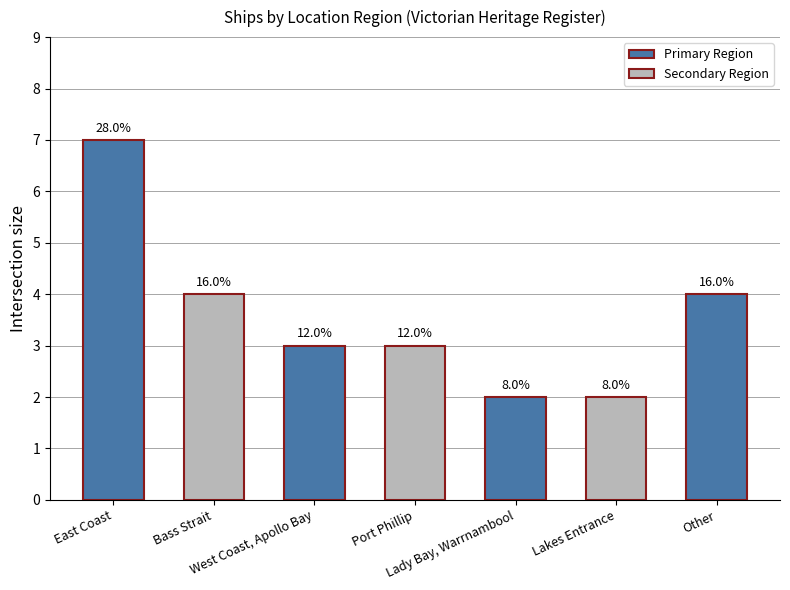

What position from the left is Other?

7